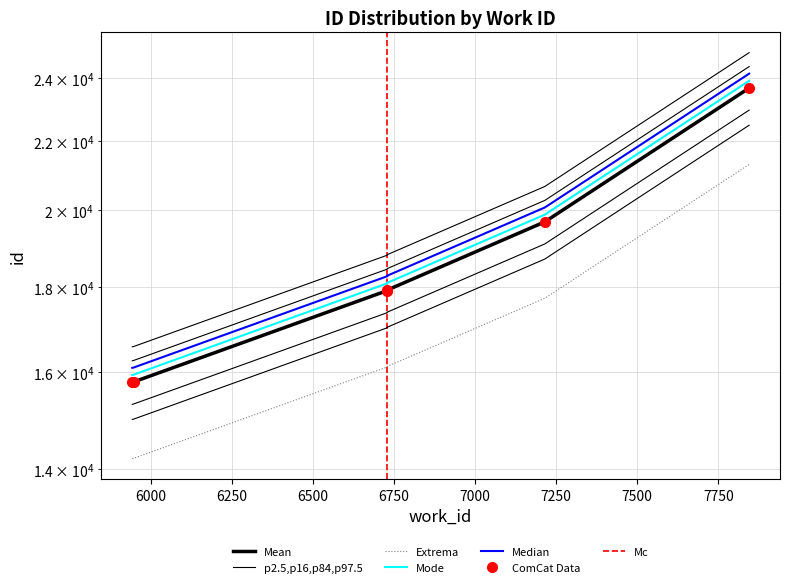

Is it true that the value at 7215 is 31212?

False